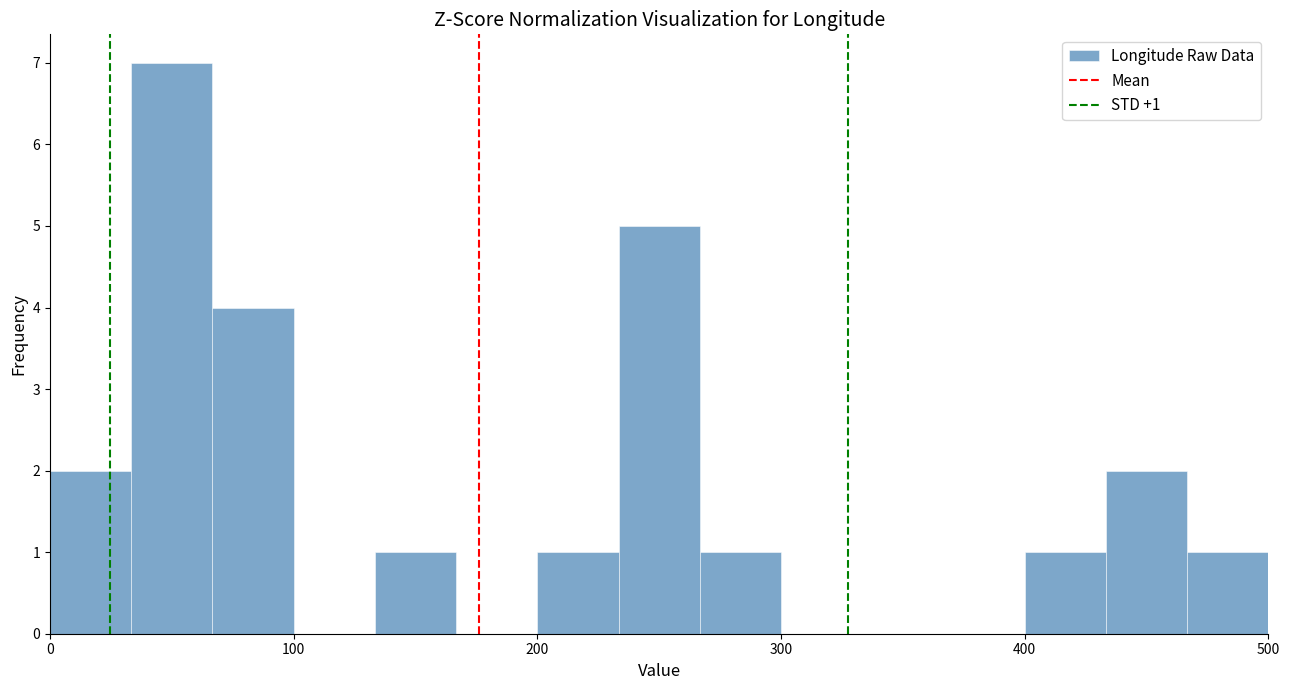

Read against the x-axis, roughly where is the centre of the tallest bar?

50